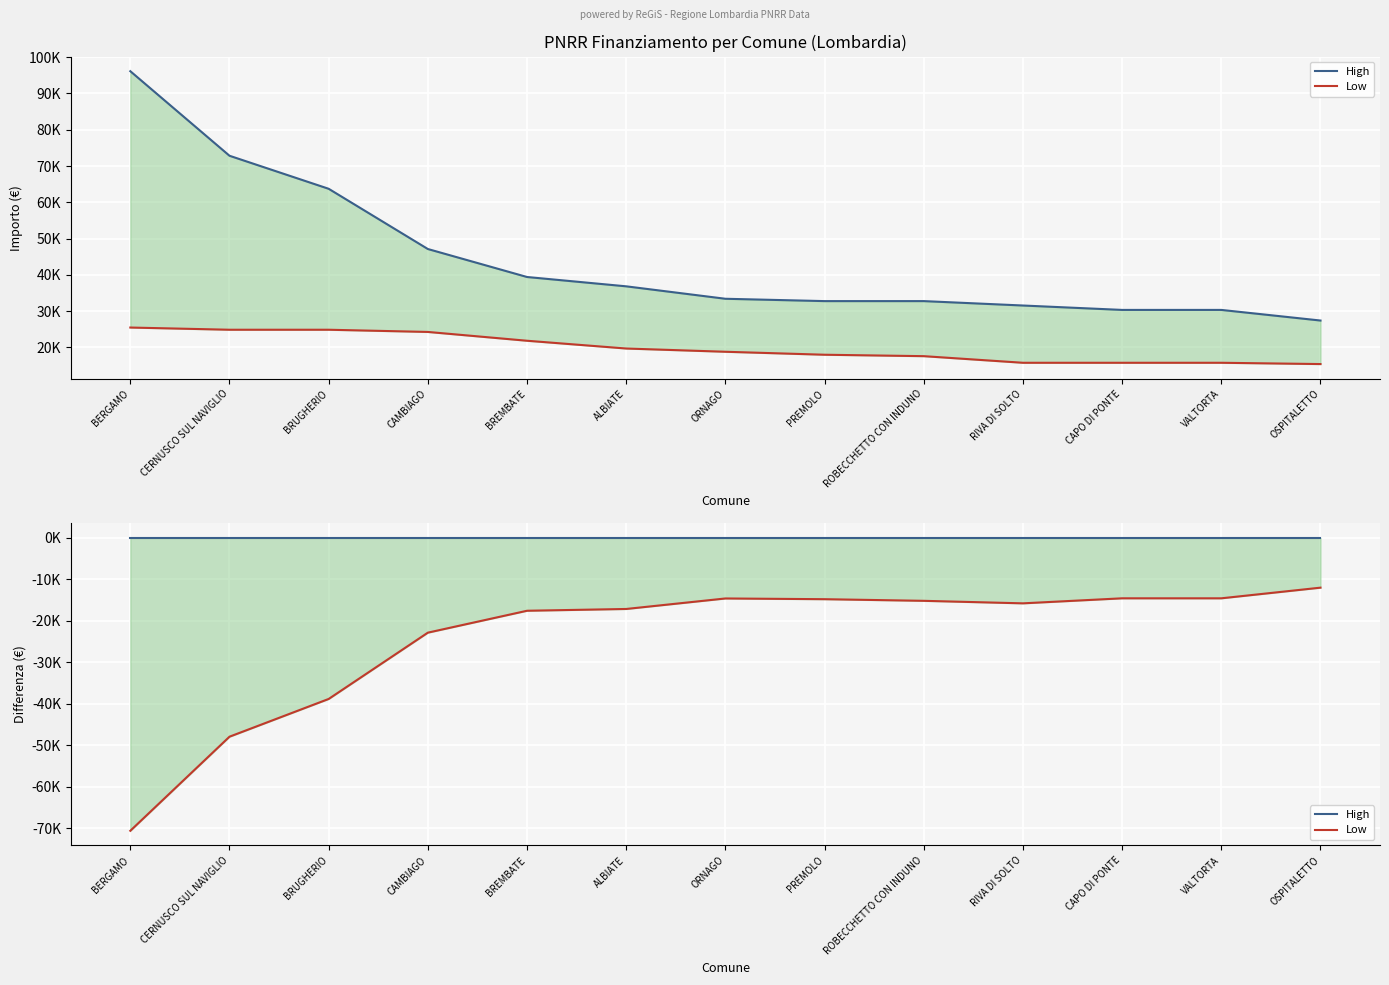

Which series changed the most between CERNUSCO SUL NAVIGLIO and BRUGHERIO?

Low